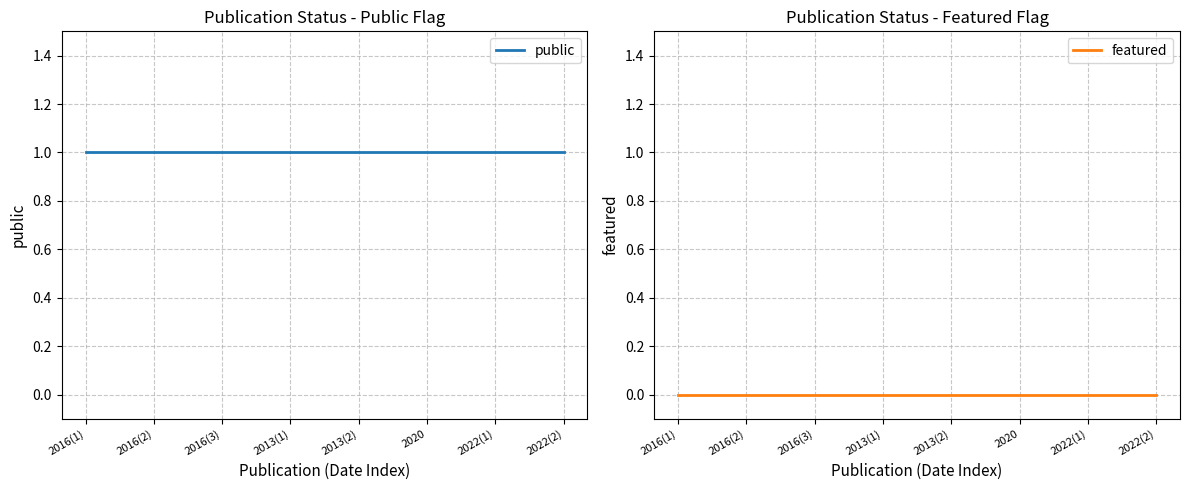

Count the number of categories in the chart.

8